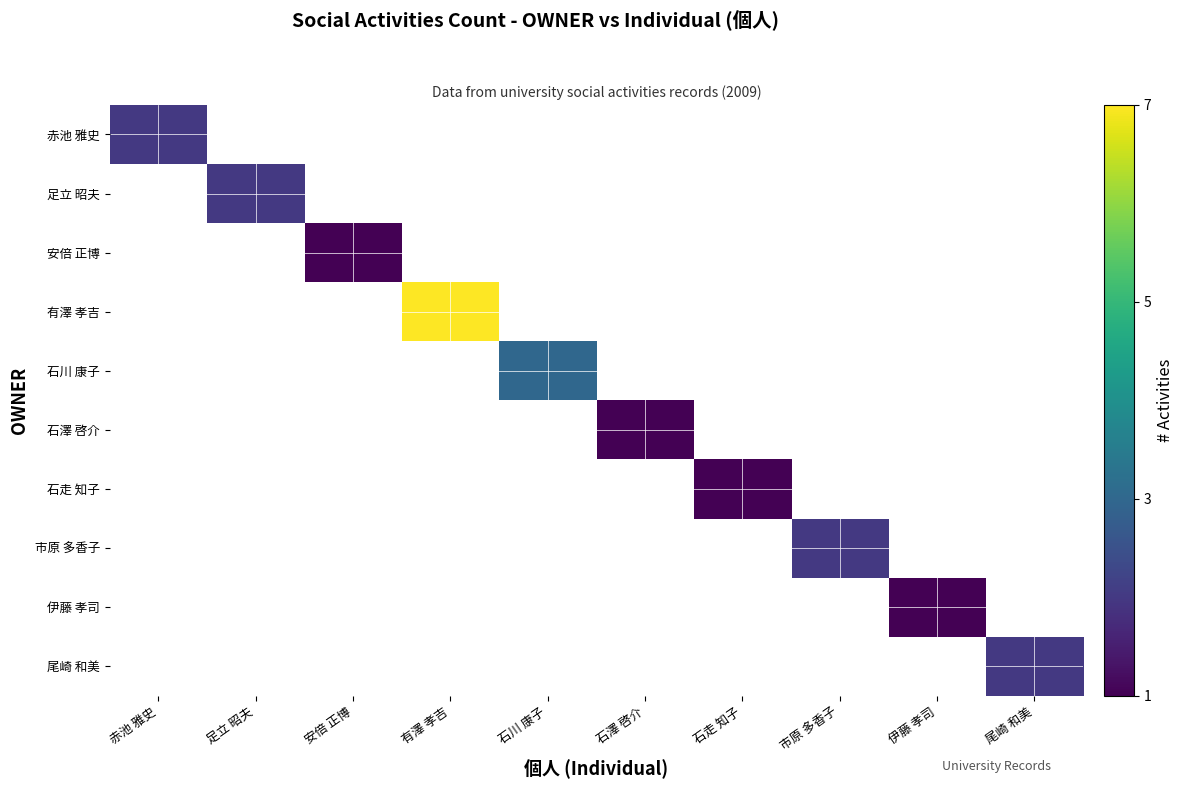

List the labels in order of 安倍 正博 value, smallest first.

赤池 雅史, 足立 昭夫, 安倍 正博, 有澤 孝吉, 石川 康子, 石澤 啓介, 石走 知子, 市原 多香子, 伊藤 孝司, 尾崎 和美